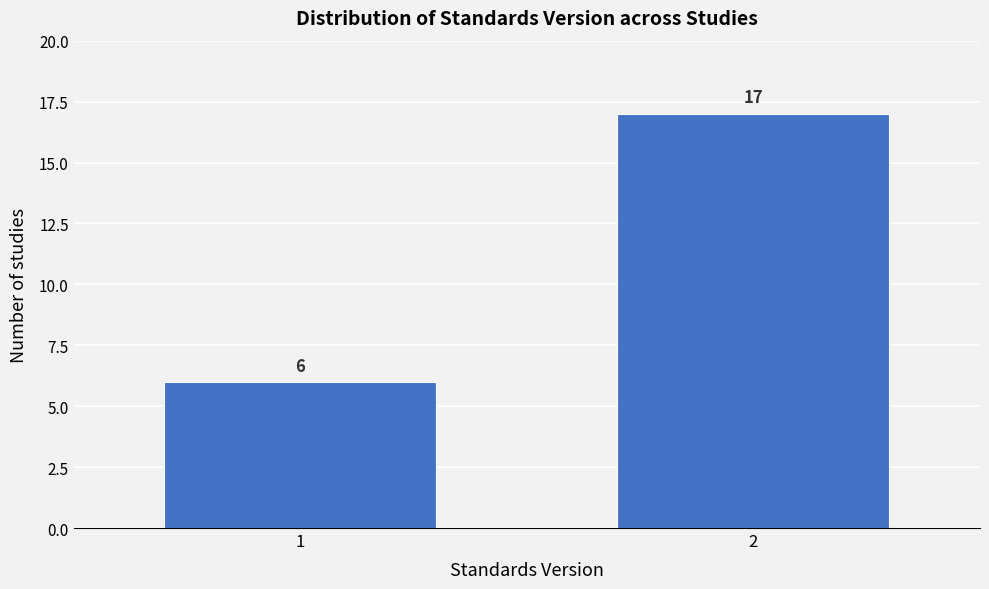

Reading left to right, extract all data points from this chart.

1=6	2=17